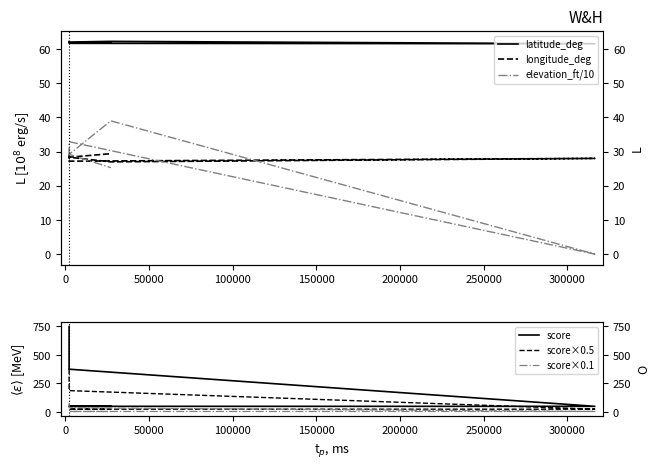

Is it true that score×0.1 equals 5.0 at 200000?

True